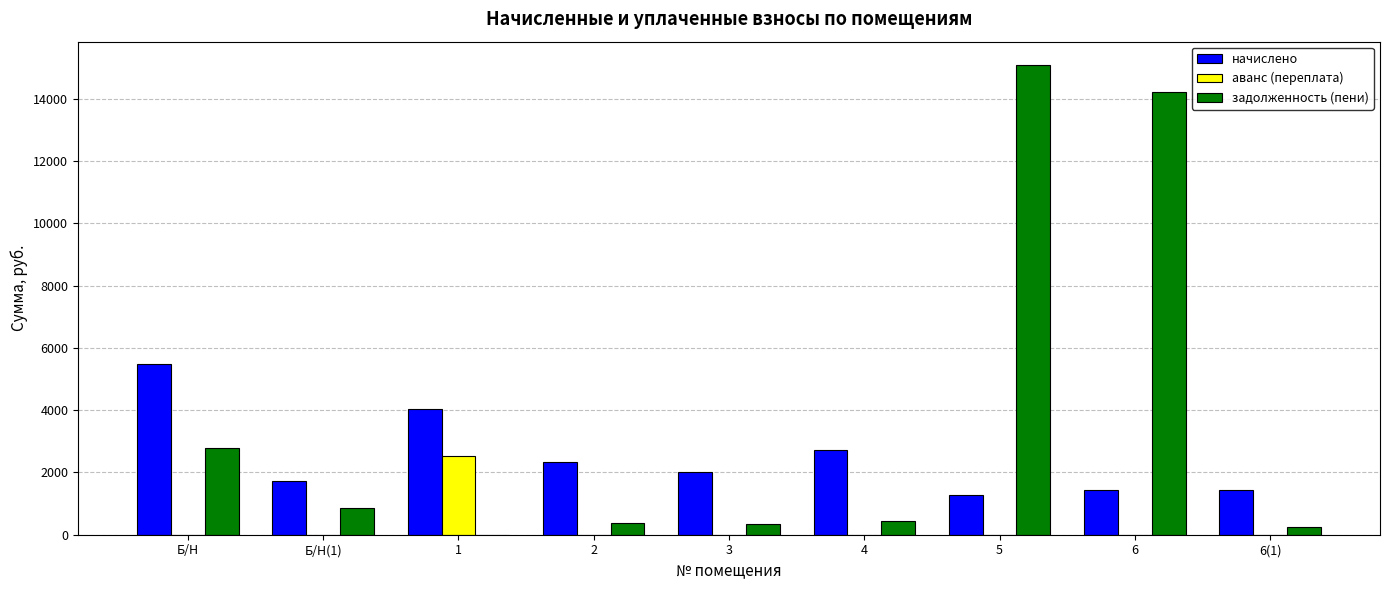

How many values in the задолженность (пени) series exceed 451?

5